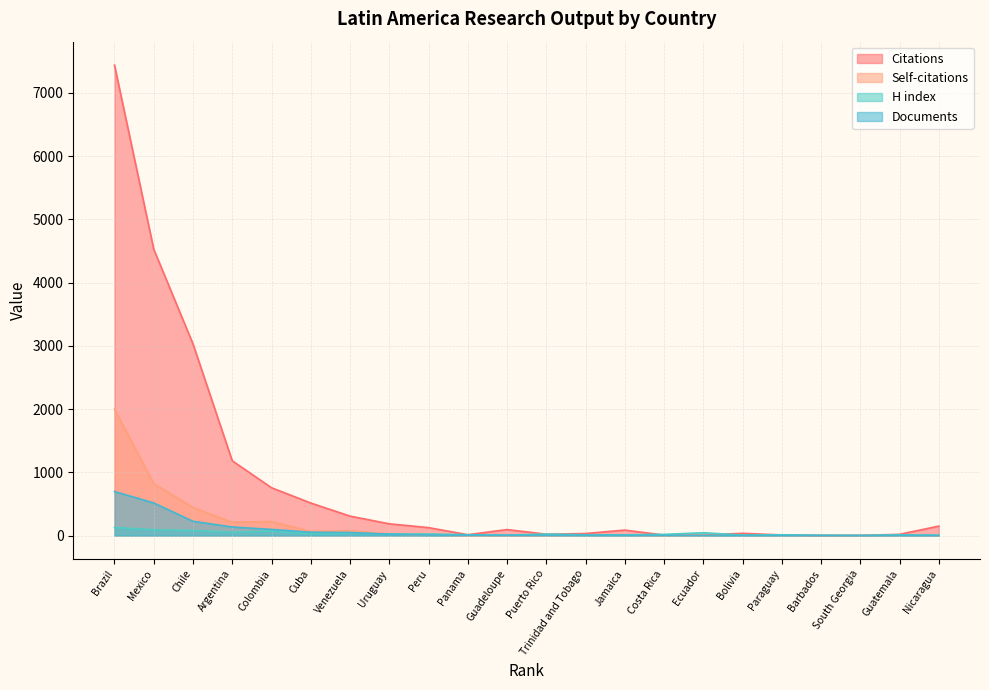

What is the lowest value of the Citations series?

1